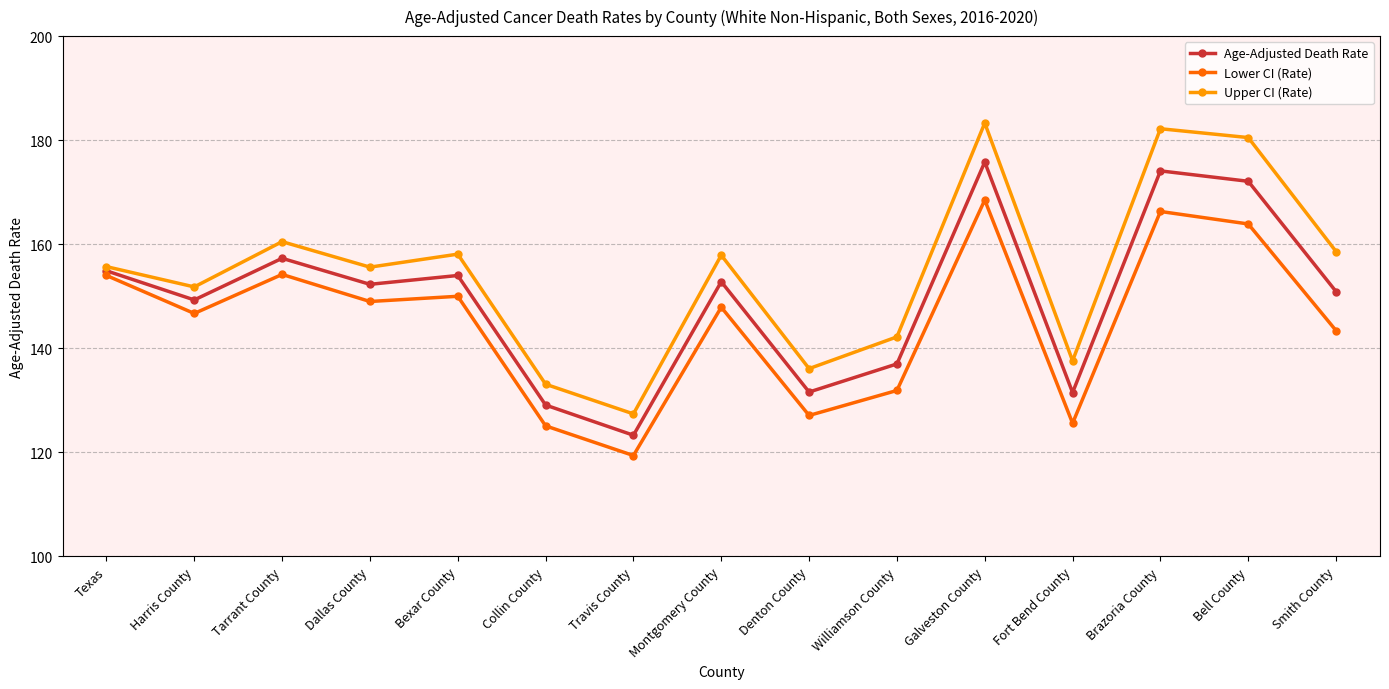

How many data points in Upper CI (Rate) are less than 155?

6